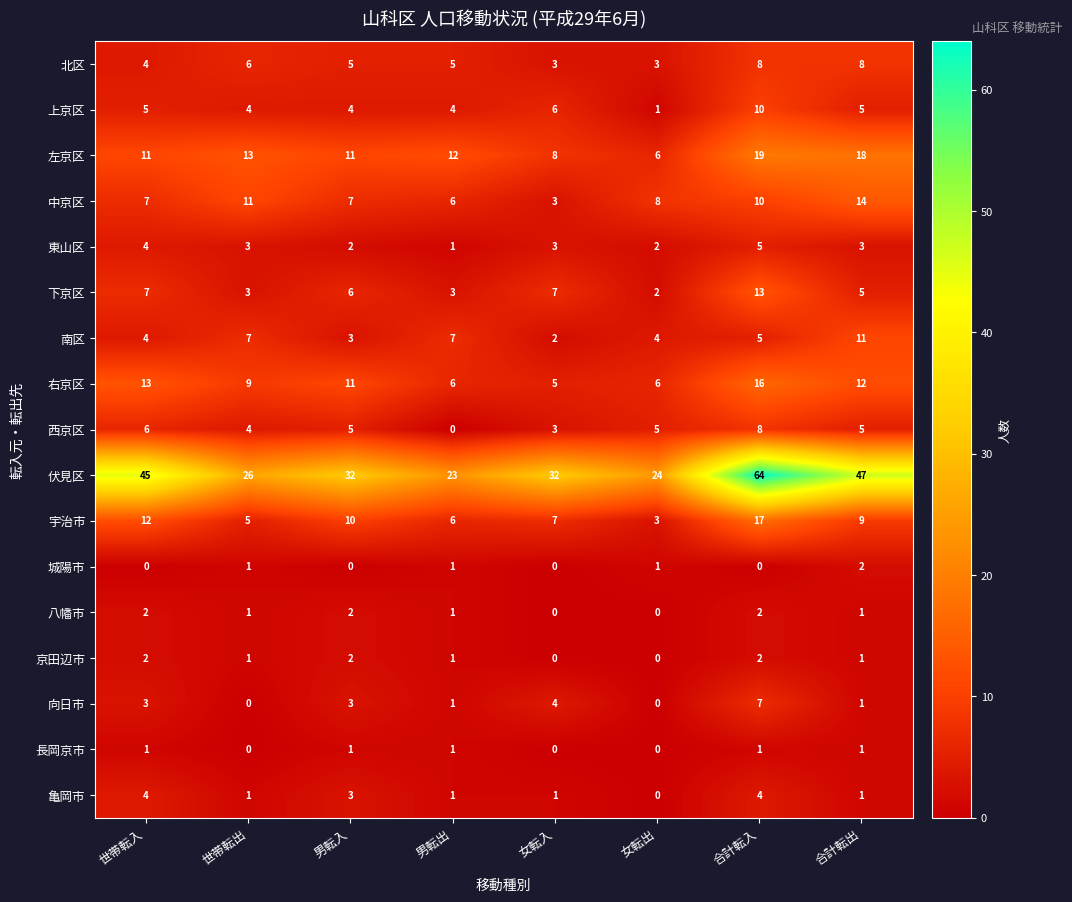

Between 男転入 and 女転入, which series saw the biggest shift?

右京区